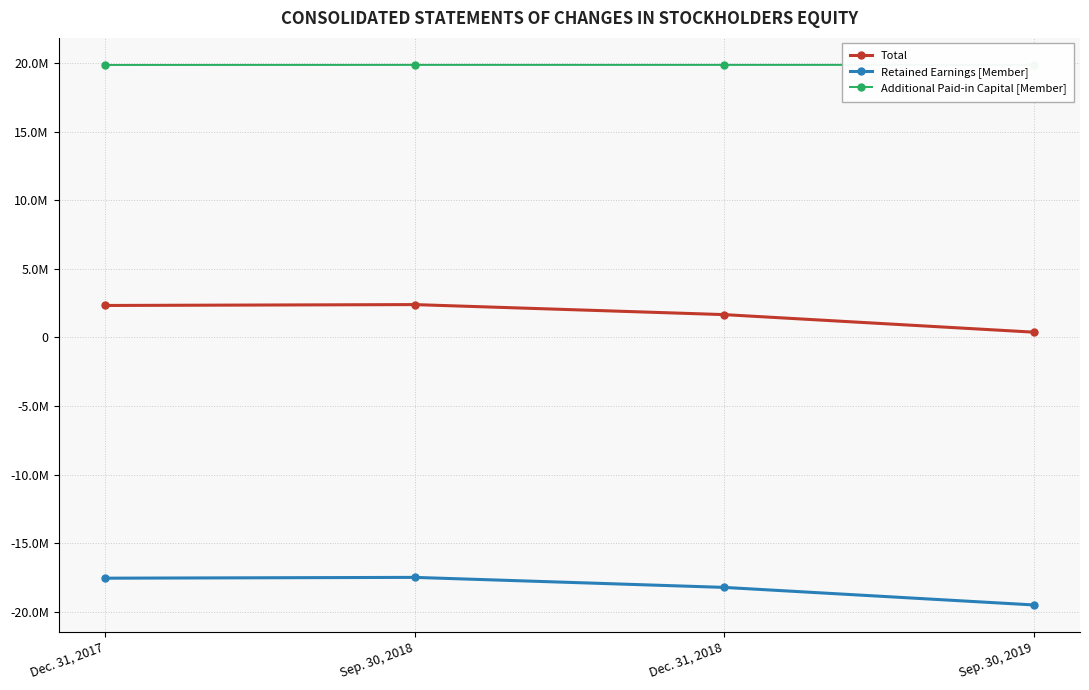

What is the average value of the Total series?

1691026